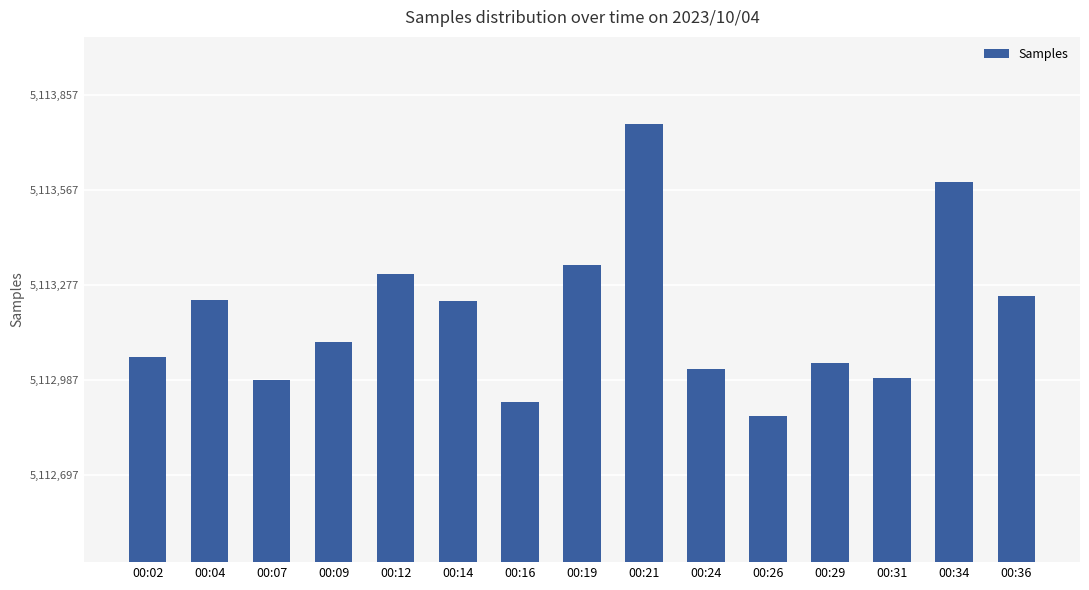

The chart shows a value of 3469711 at 00:02. True or false?

False